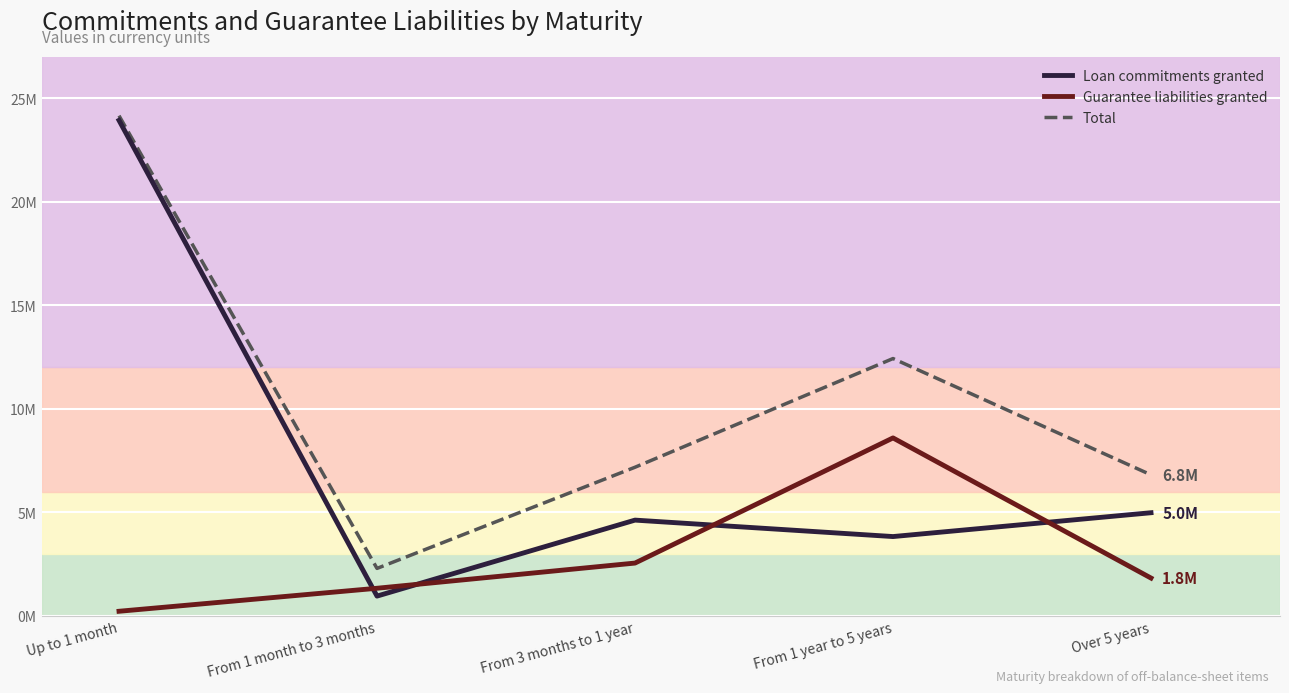

Does the chart display data point markers on the line(s)?

No